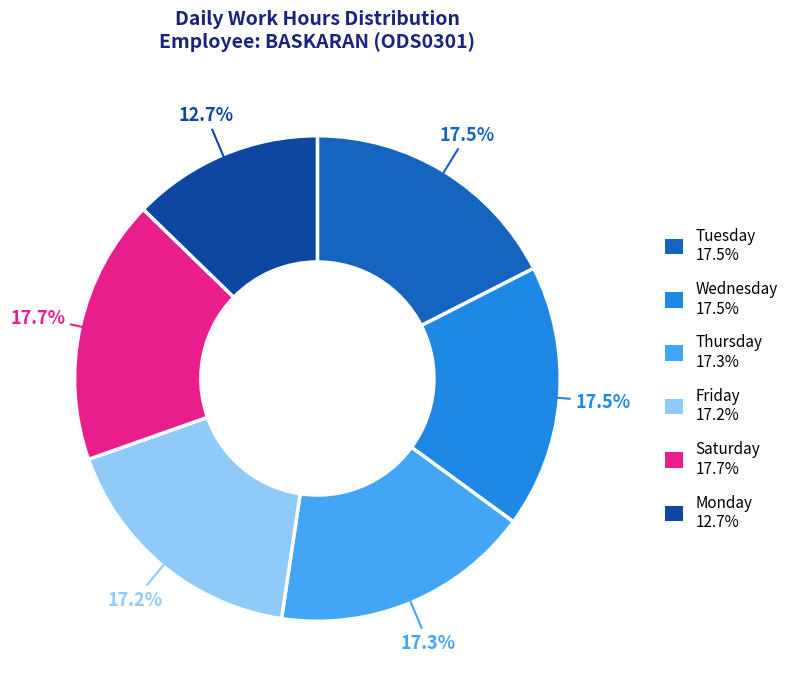

Does any single category account for the majority?

No